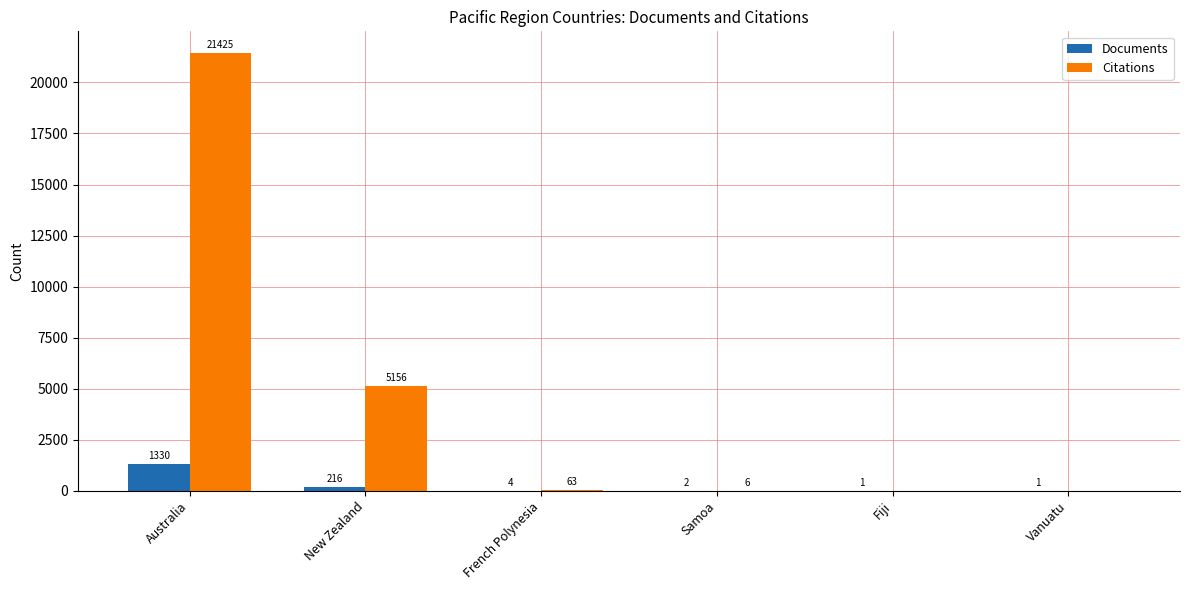

What is the sum of all Citations values?

26650